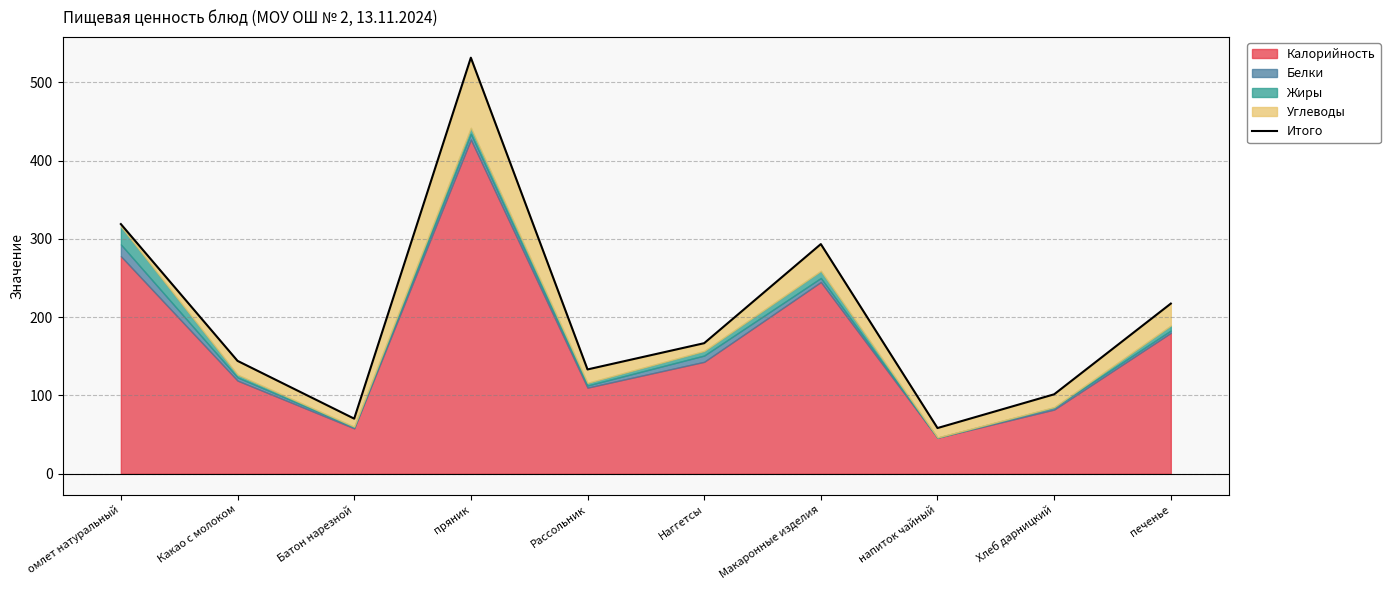

Where is the first local minimum?

Батон нарезной